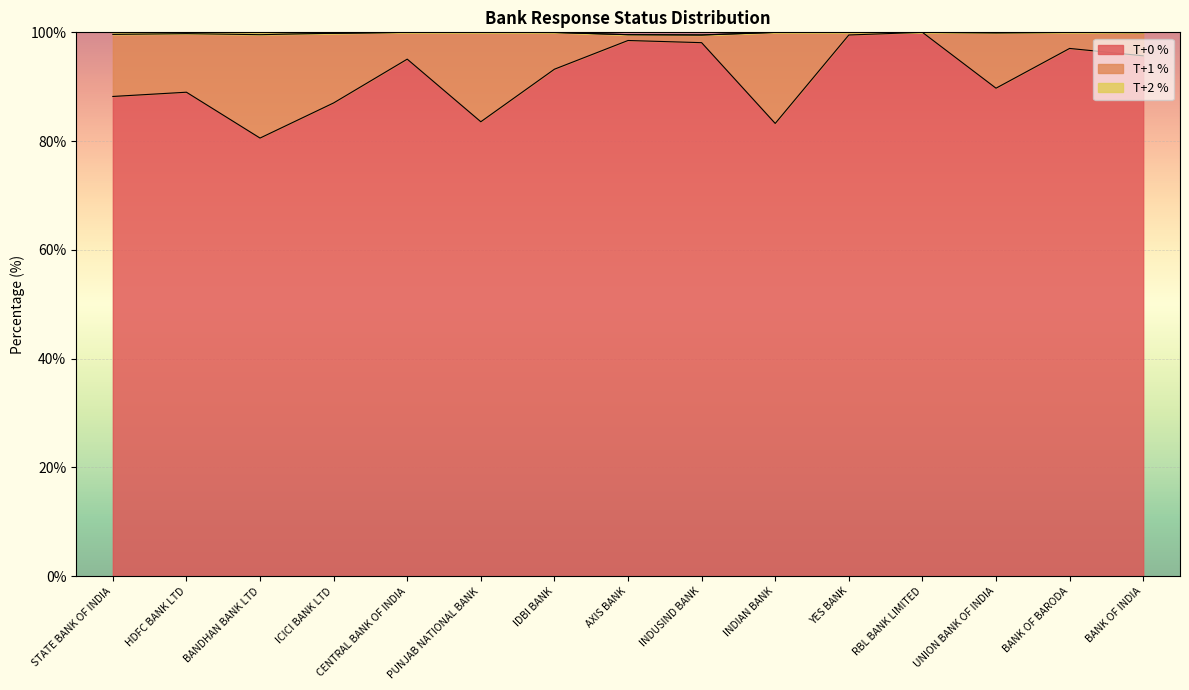

At which category is the sum across all series the highest?

STATE BANK OF INDIA